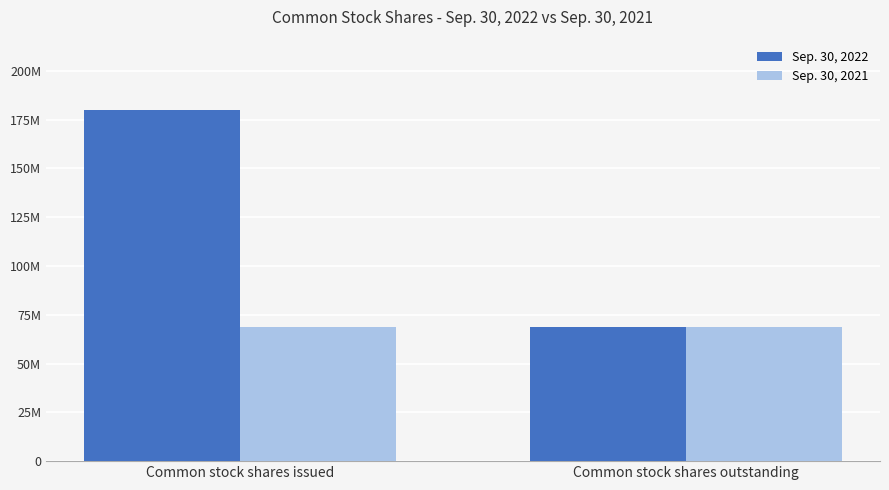

What are all the series names shown in the legend?

Sep. 30, 2022, Sep. 30, 2021